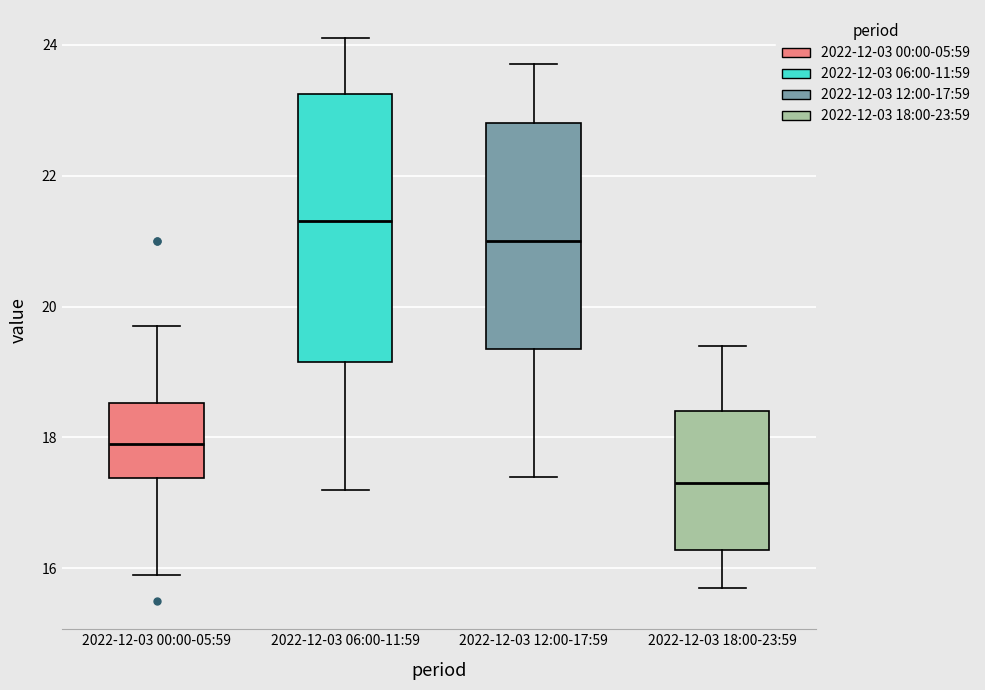

Which box's median line is the highest?

2022-12-03 06:00-11:59